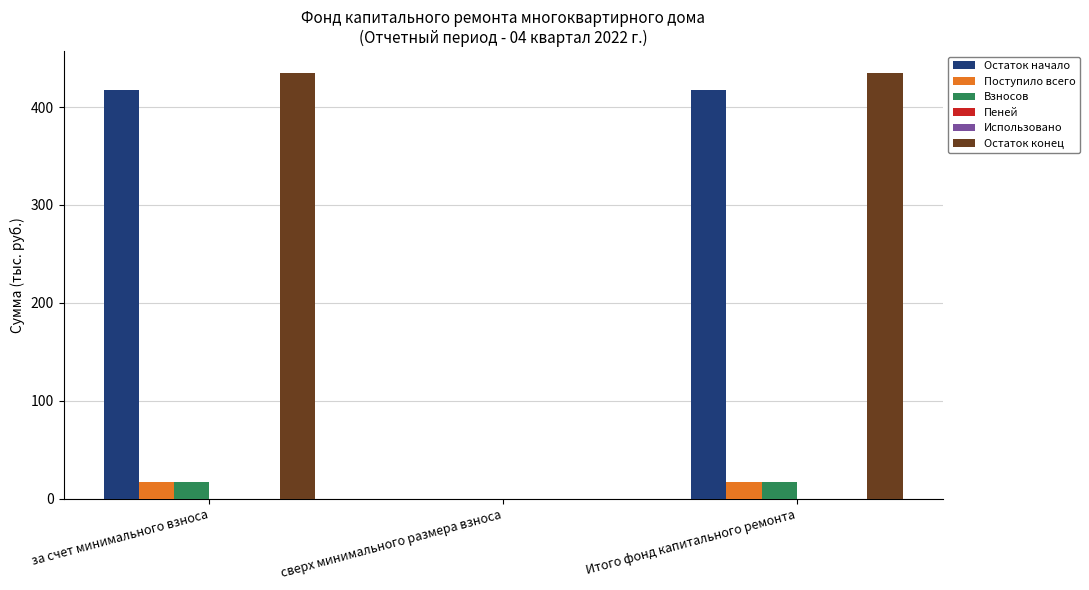

Is the value of Остаток конец at сверх минимального размера взноса greater than the value of Остаток начало at за счет минимального взноса?

No